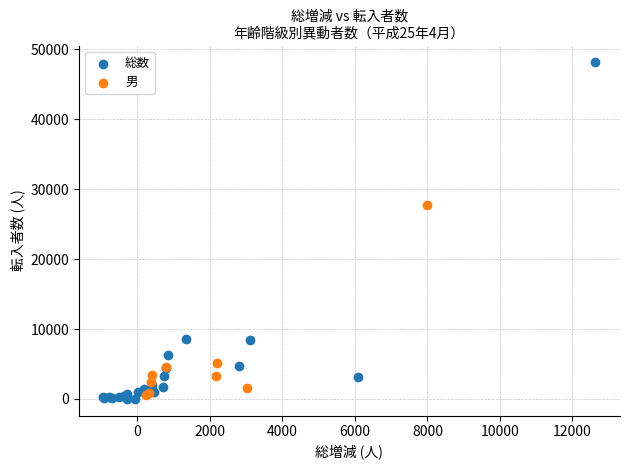

Which series contains the highest Y value?

総数